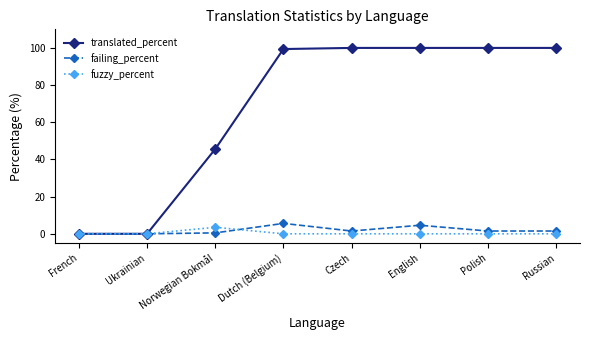

True or false: failing_percent has a value of 1.5 at Czech.

True